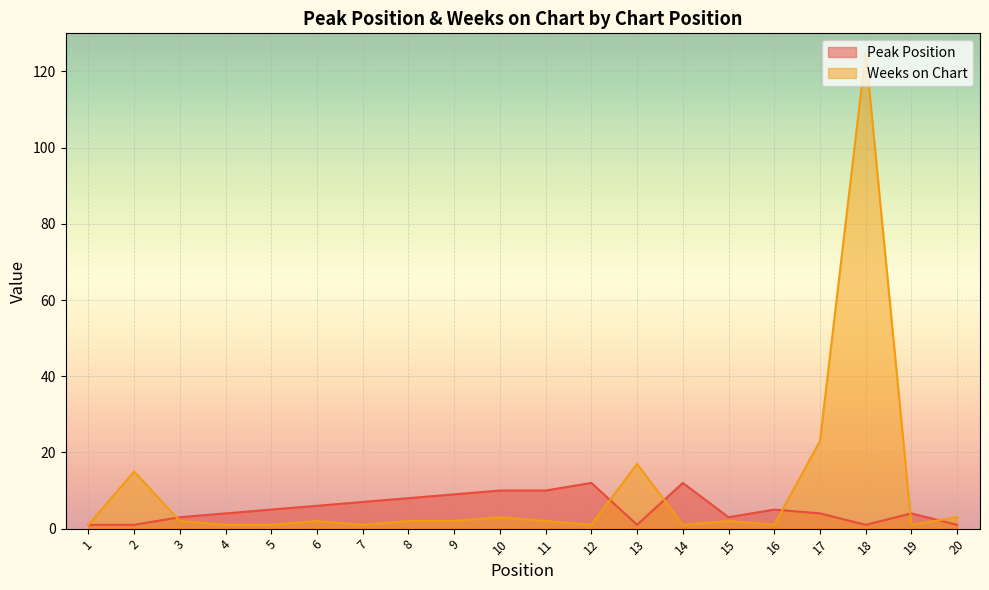

True or false: Weeks on Chart and Peak Position intersect in this chart.

True